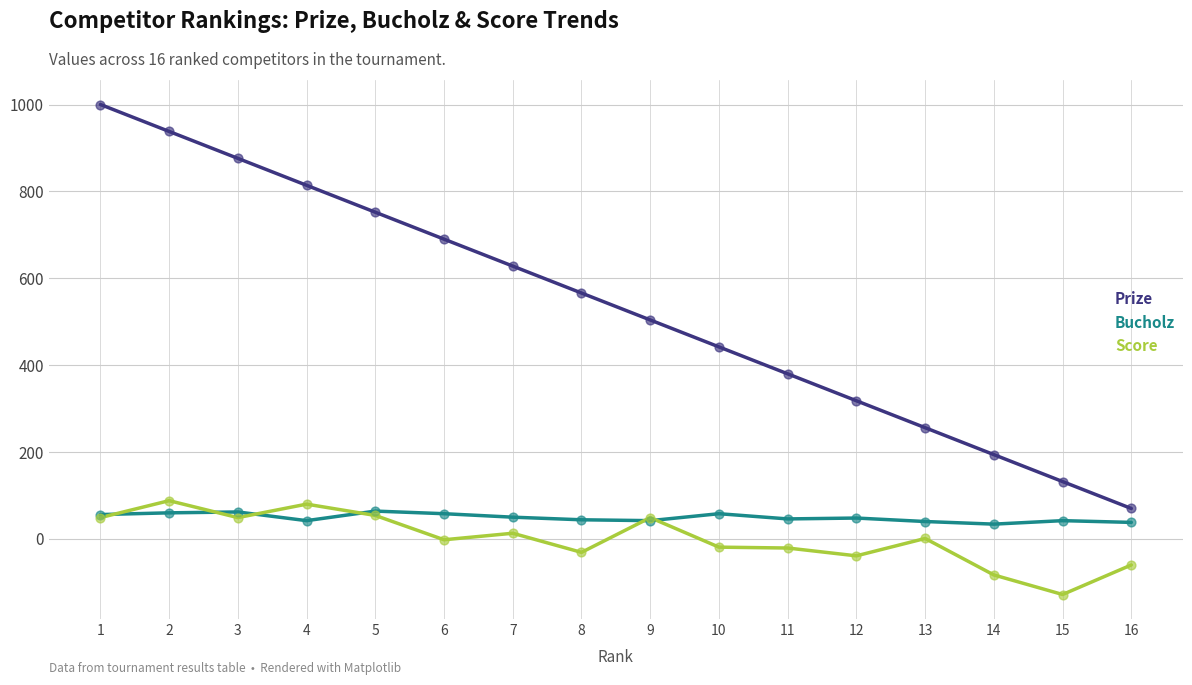

Between 4 and 8, which series saw the biggest shift?

Prize